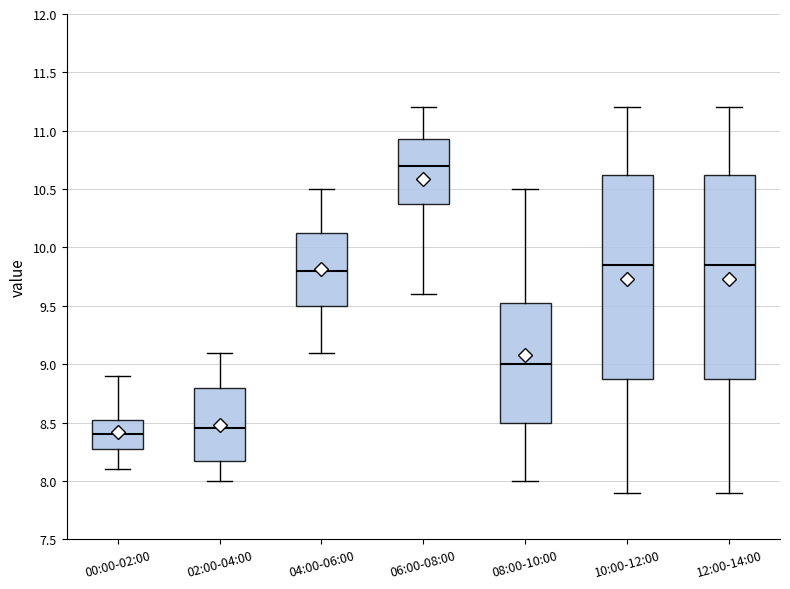

Which box has the highest median line?

06:00-08:00